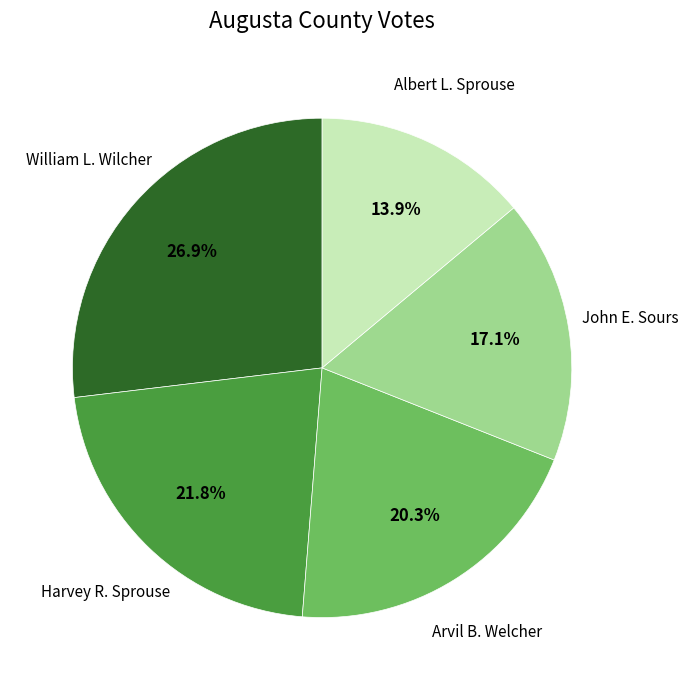

Approximately how many times larger is the value at William L. Wilcher compared to Harvey R. Sprouse?

1.2